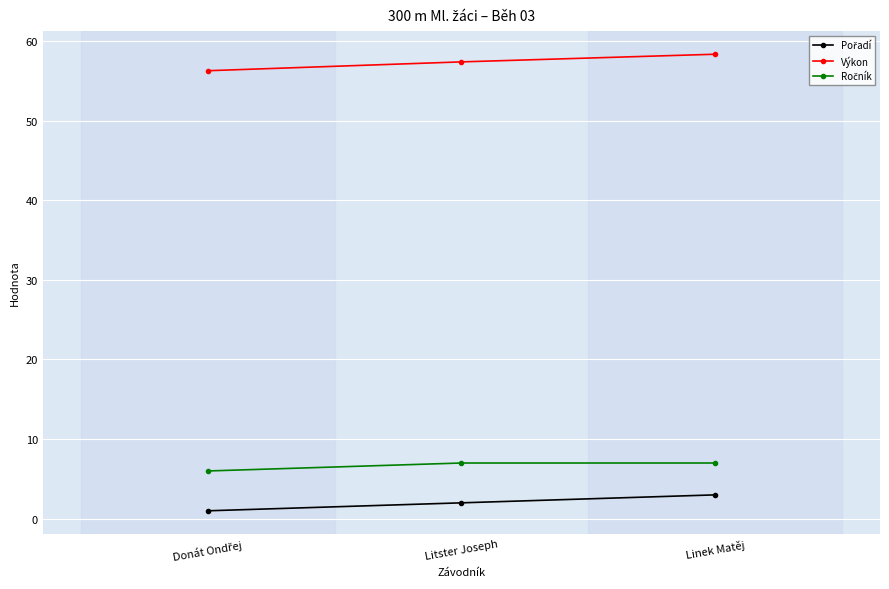

What is the total value across all series at Linek Matěj?

68.3